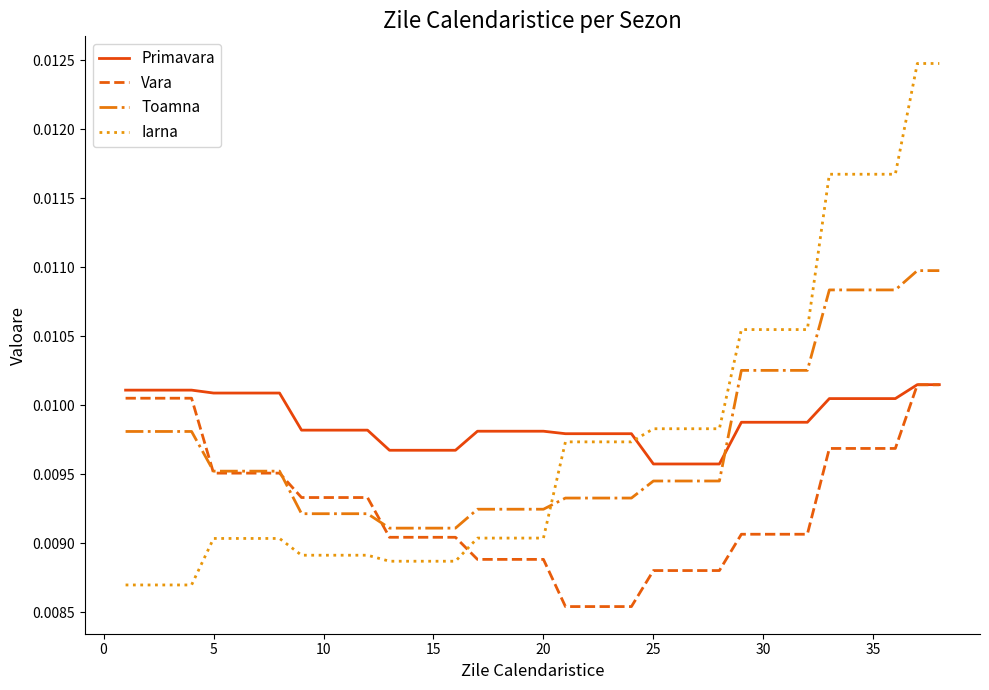

Which series ends up on top after the final intersection of Primavara and Iarna?

Iarna